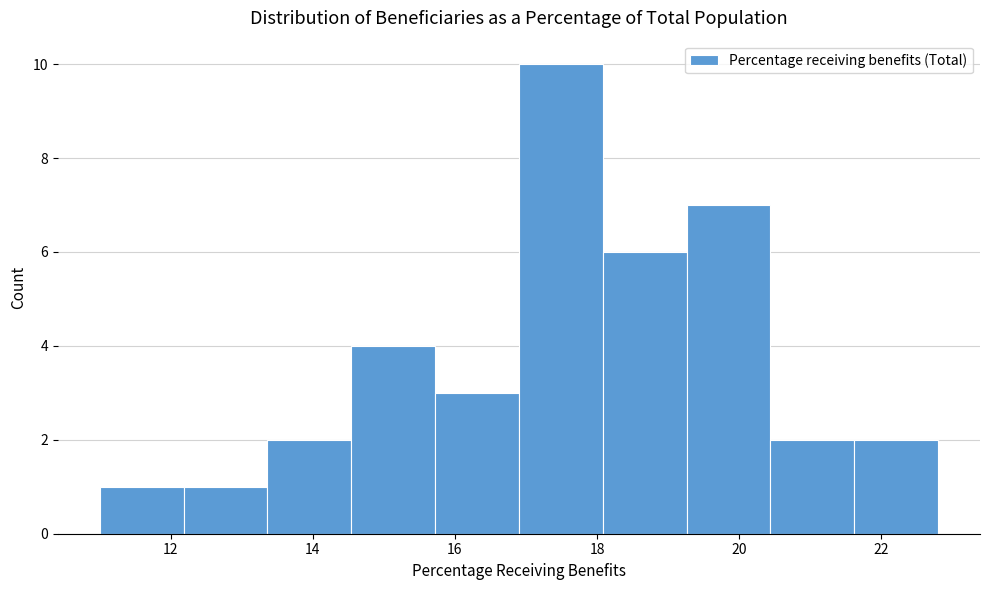

Reading left to right, transcribe this chart: for each bar, give the range it covers on the x-axis and its height. Neither the bar edges nor the heights are printed on the chart, so give them approximately, as read against the axes.

11.00 to 12.18: 1
12.18 to 13.36: 1
13.36 to 14.54: 2
14.54 to 15.72: 4
15.72 to 16.90: 3
16.90 to 18.08: 10
18.08 to 19.26: 6
19.26 to 20.44: 7
20.44 to 21.62: 2
21.62 to 22.80: 2